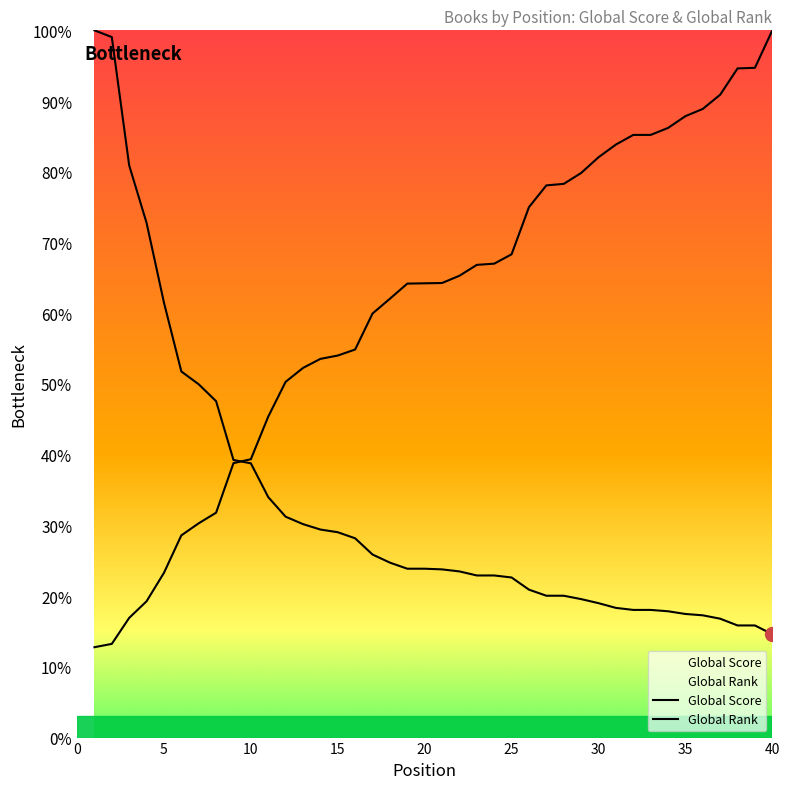

True or false: Global Score has more than 2 interior local peaks.

False